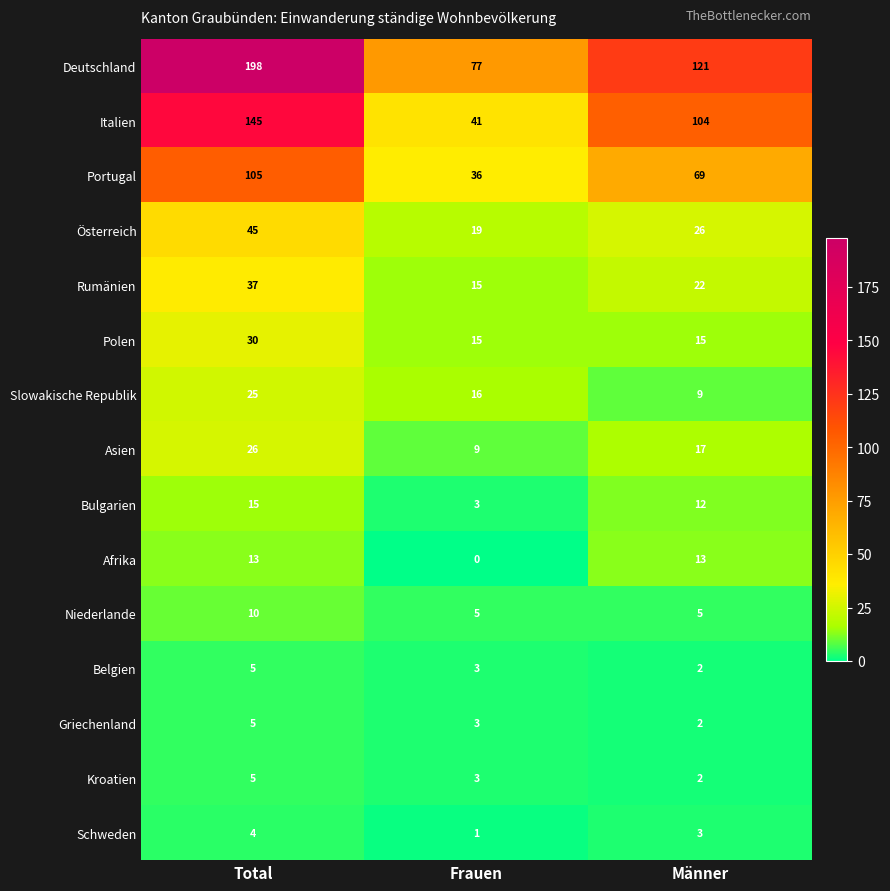

Which series changed the most between Total and Männer?

Deutschland